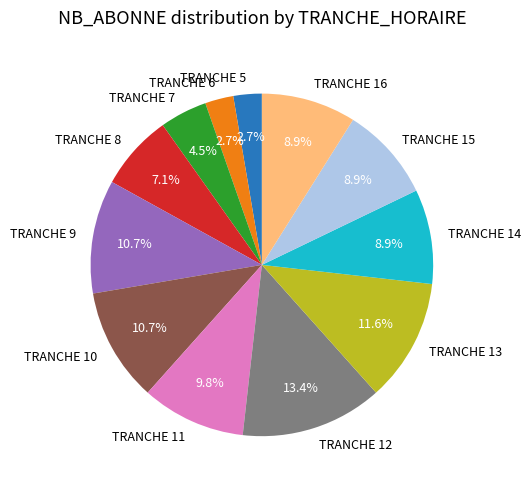

Is it true that TRANCHE 10 is 17% of the pie?

False